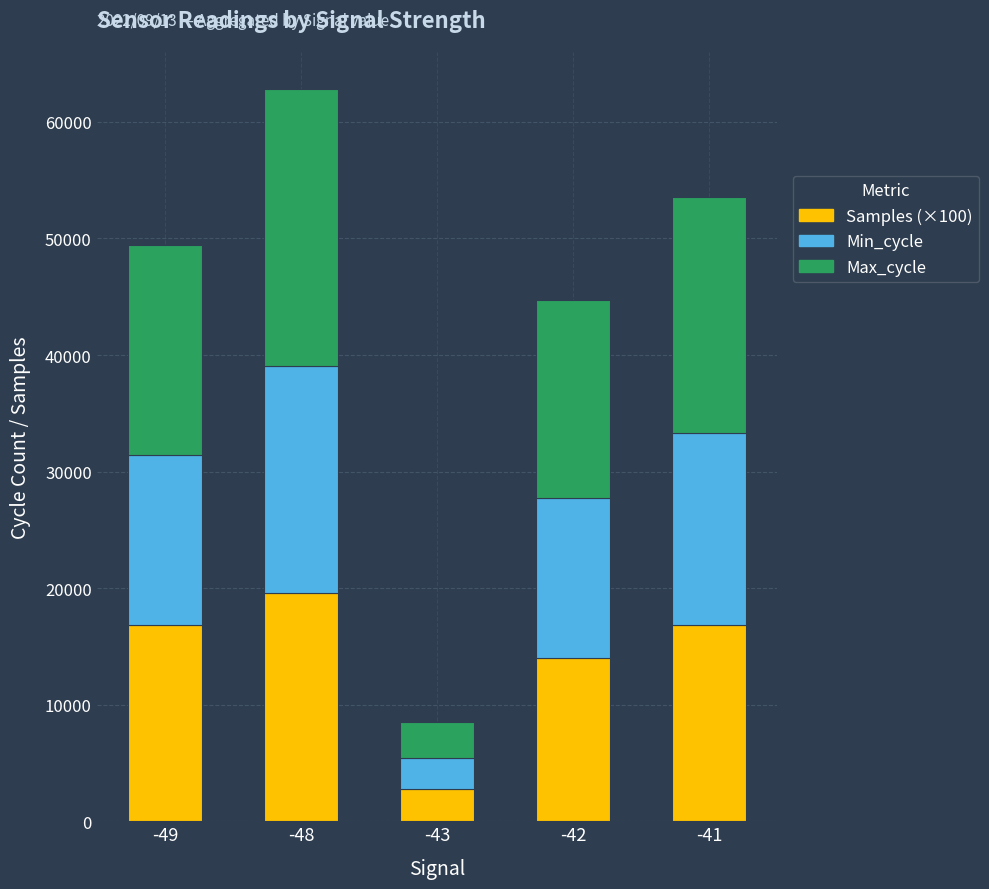

What is the sum of all Samples (×100) values?

70000